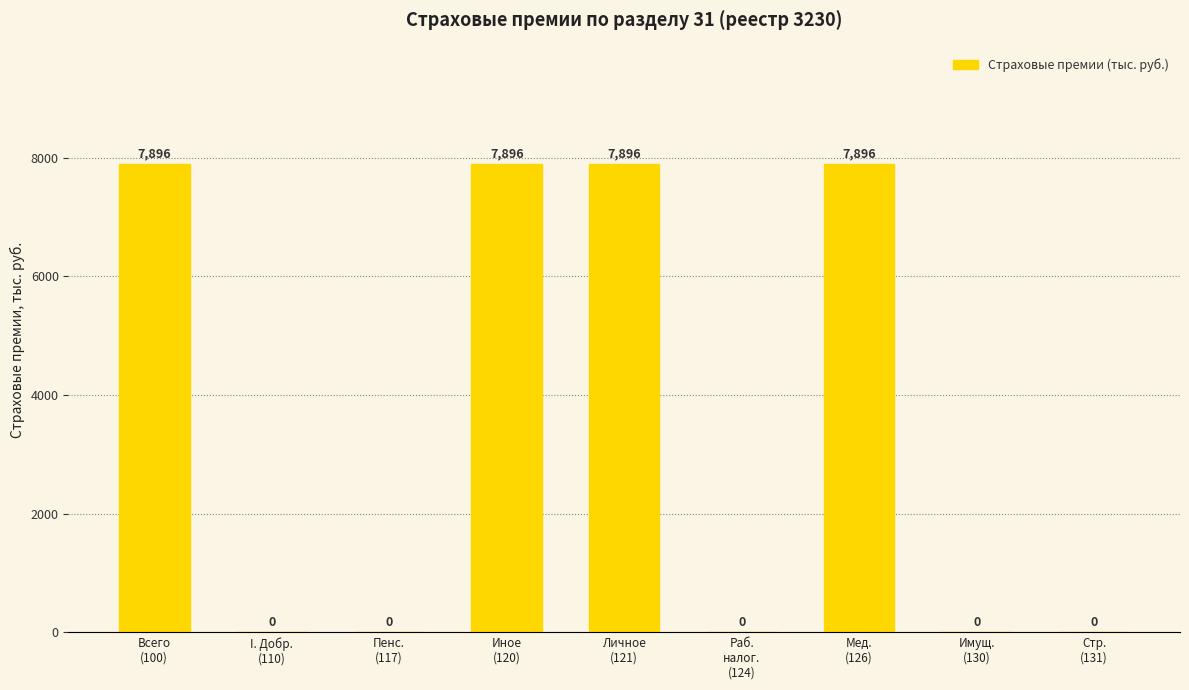

Is it true that the value at Имущ.
(130) is 3615.4?

False